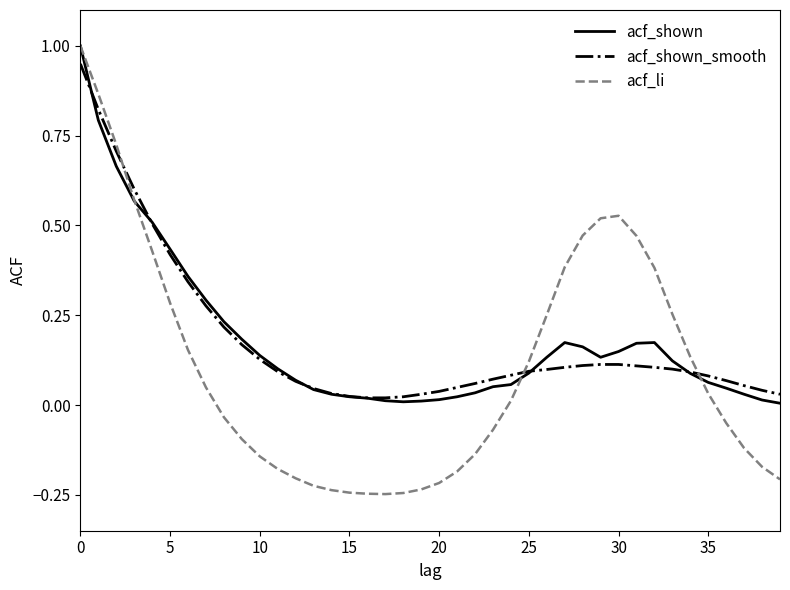

What is the greatest value displayed?

1.0